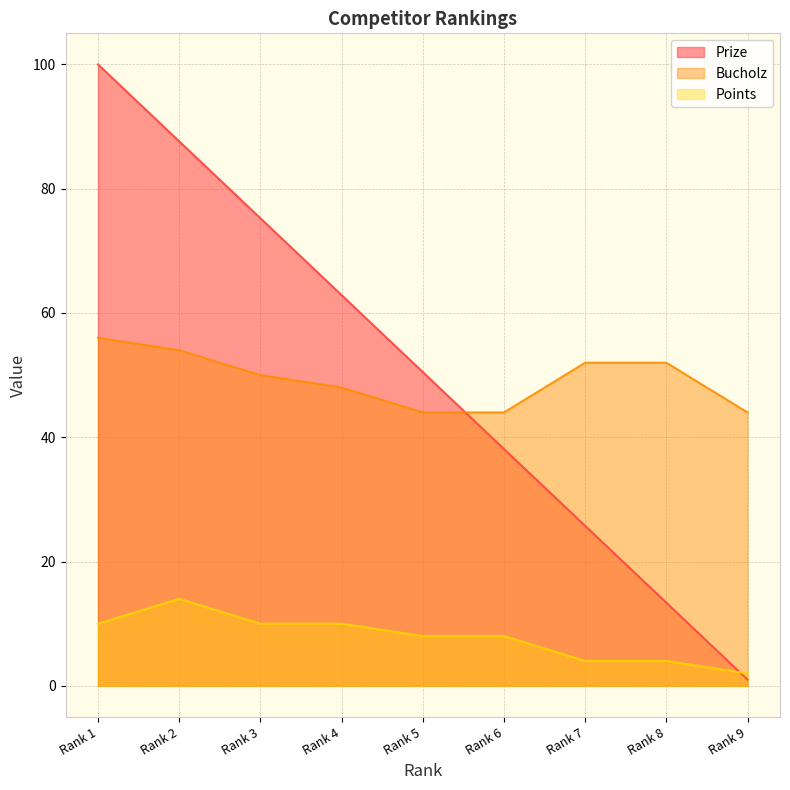

What is the greatest value displayed?

100.0